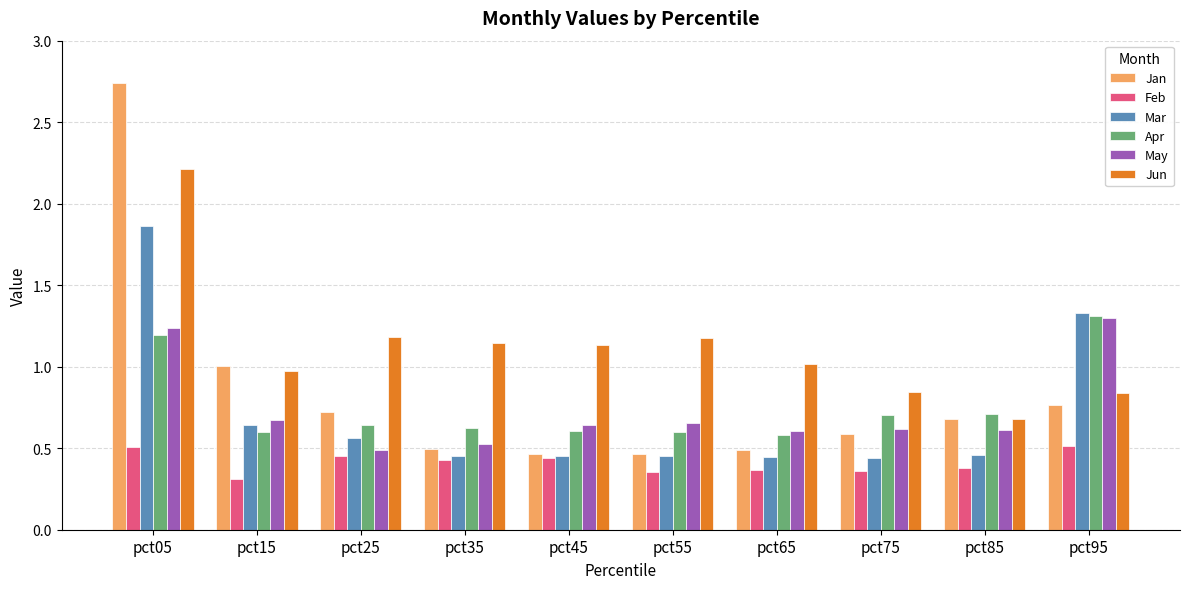

True or false: Apr has a value of 2.2 at pct95.

False